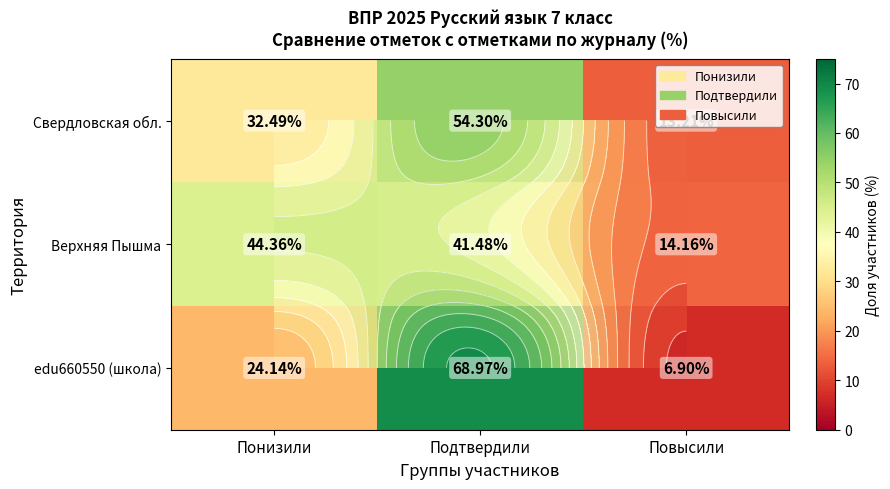

Is the value of Верхняя Пышма at Подтвердили greater than the value of edu660550 (школа) at Понизили?

Yes